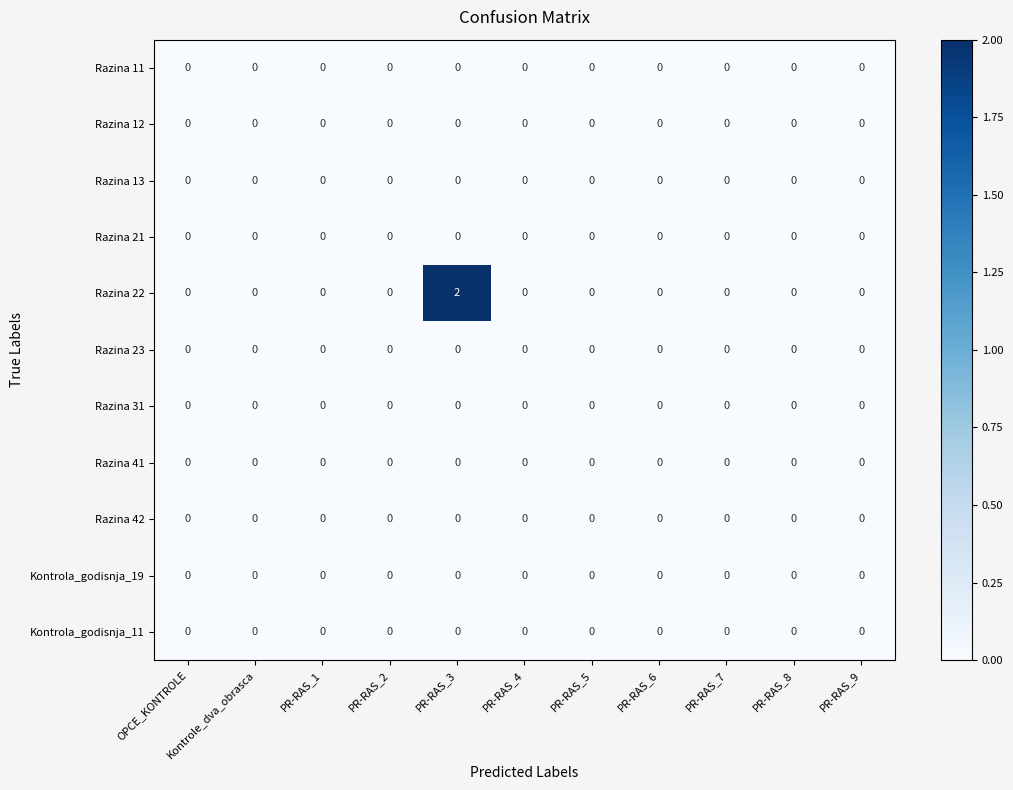

True or false: Razina 12 has a value of 0 at PR-RAS_4.

True